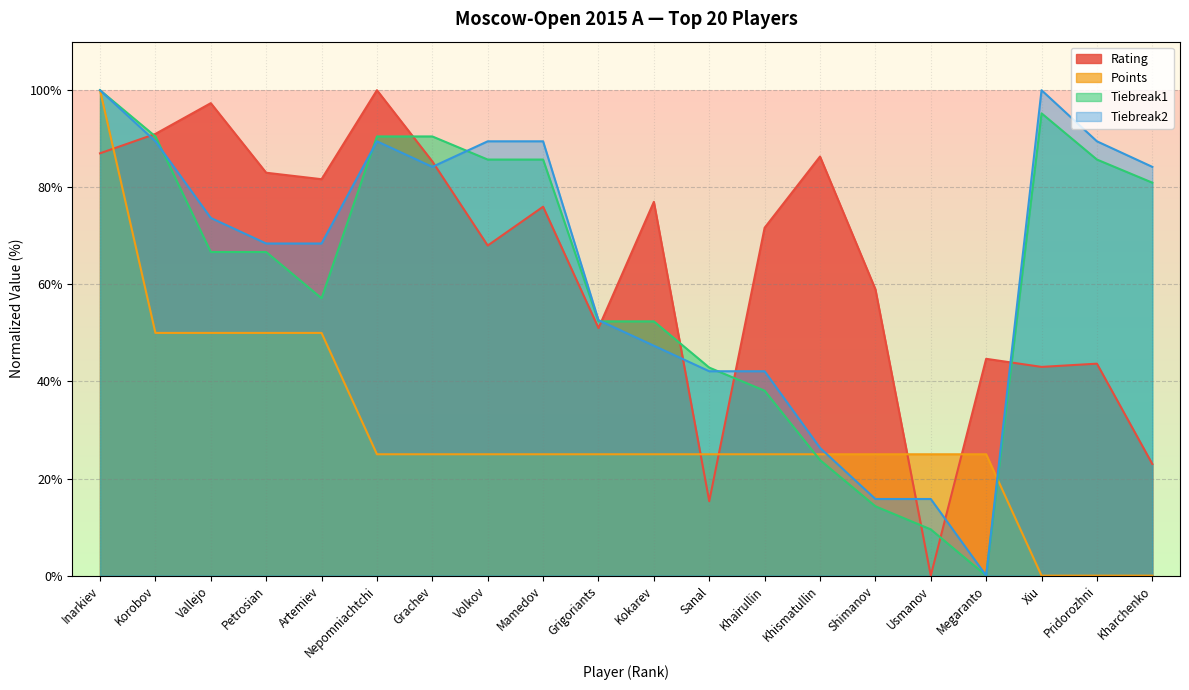

Which has a higher value, Khairullin or Xiu?

Khairullin